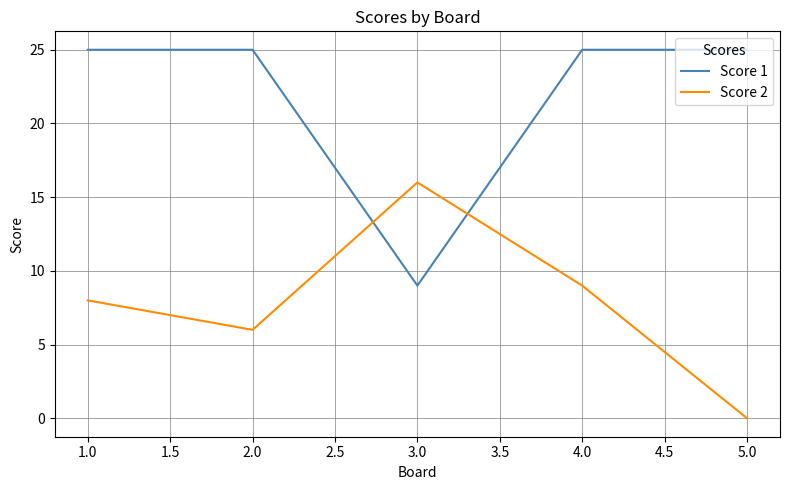

How many distinct data groups are displayed?

2